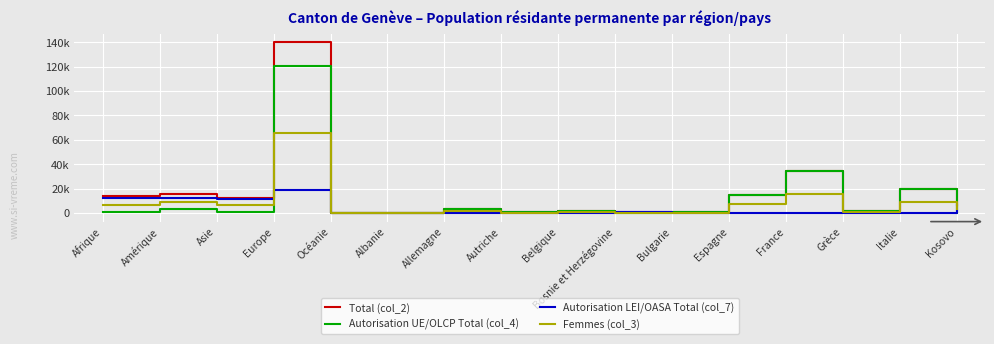

The Autorisation LEI/OASA Total (col_7) series shows 0 at Belgique. True or false?

True